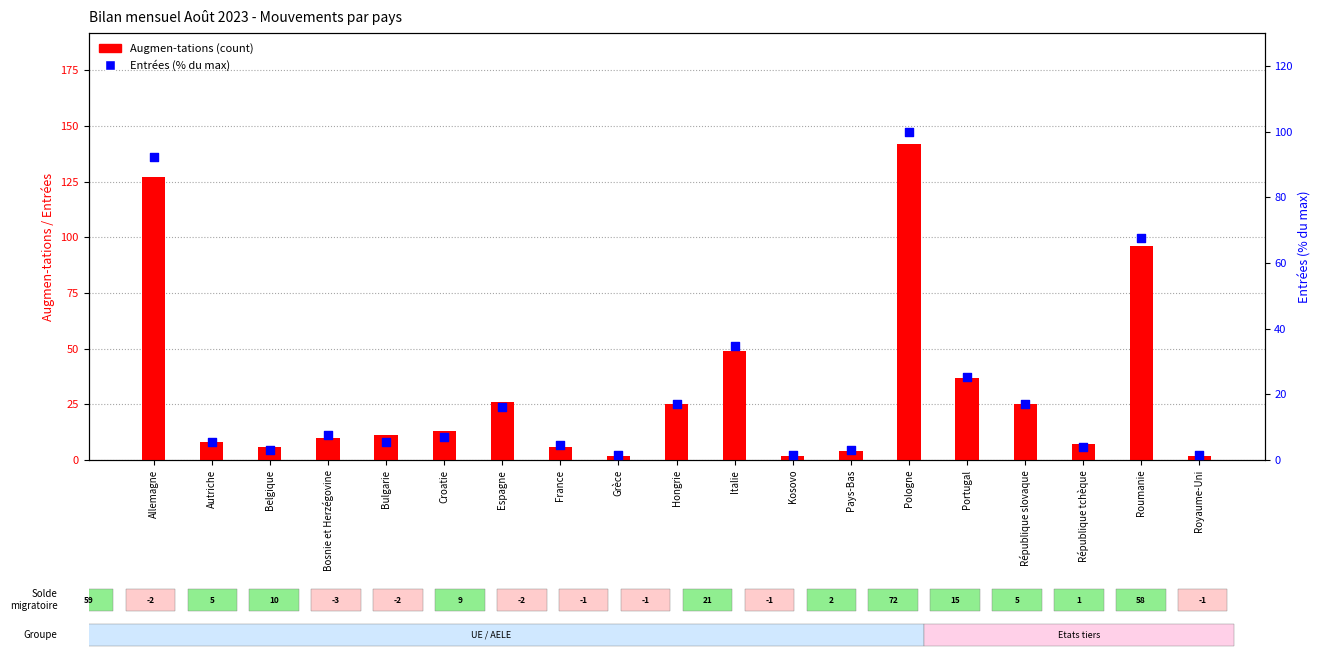

What is the total value across all series at France?

10.6